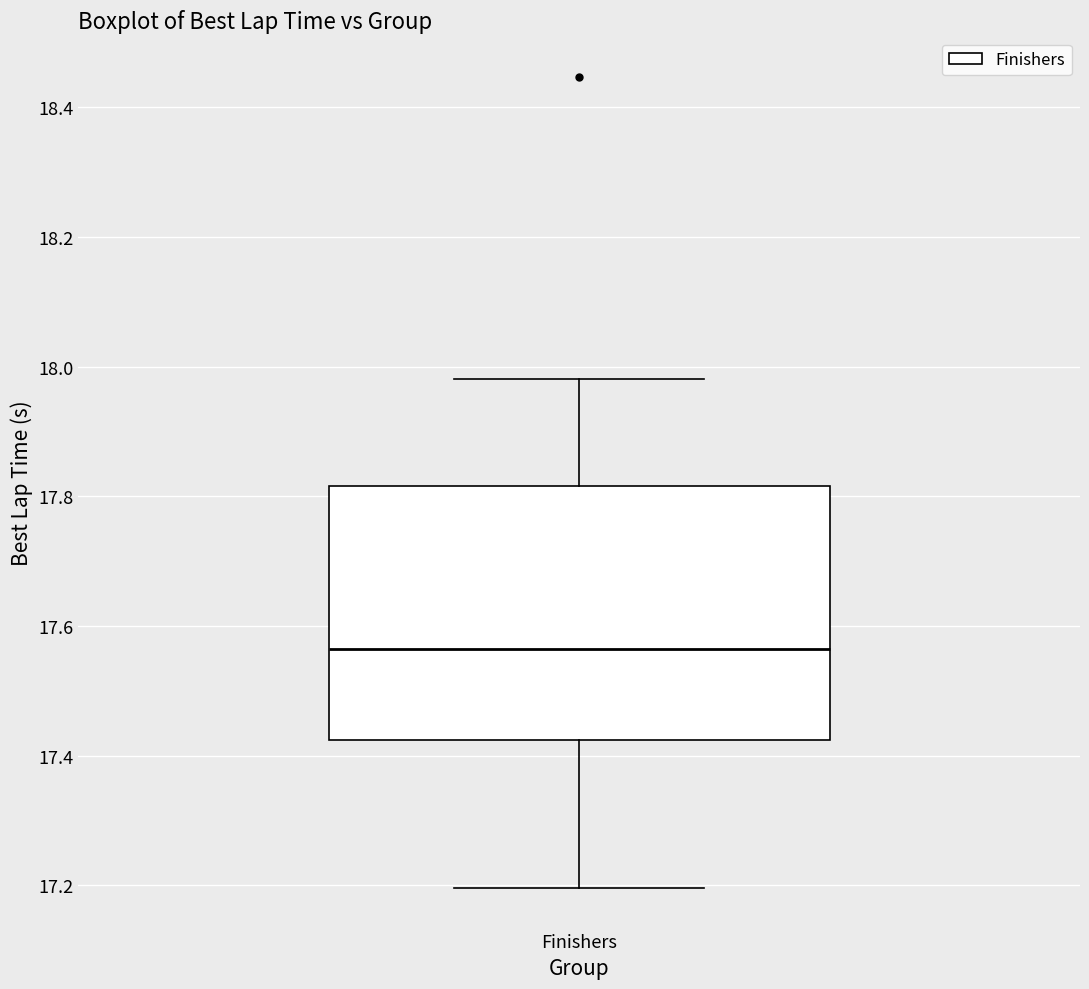

Transcribe this box plot: give where the median line is, the range the box spans, and where the two whiskers end, as read against the y-axis. The values are not printed on the chart, so give them approximately, as read against the axis.

median 17.56, box 17.42 to 17.82, whiskers 17.20 to 17.98